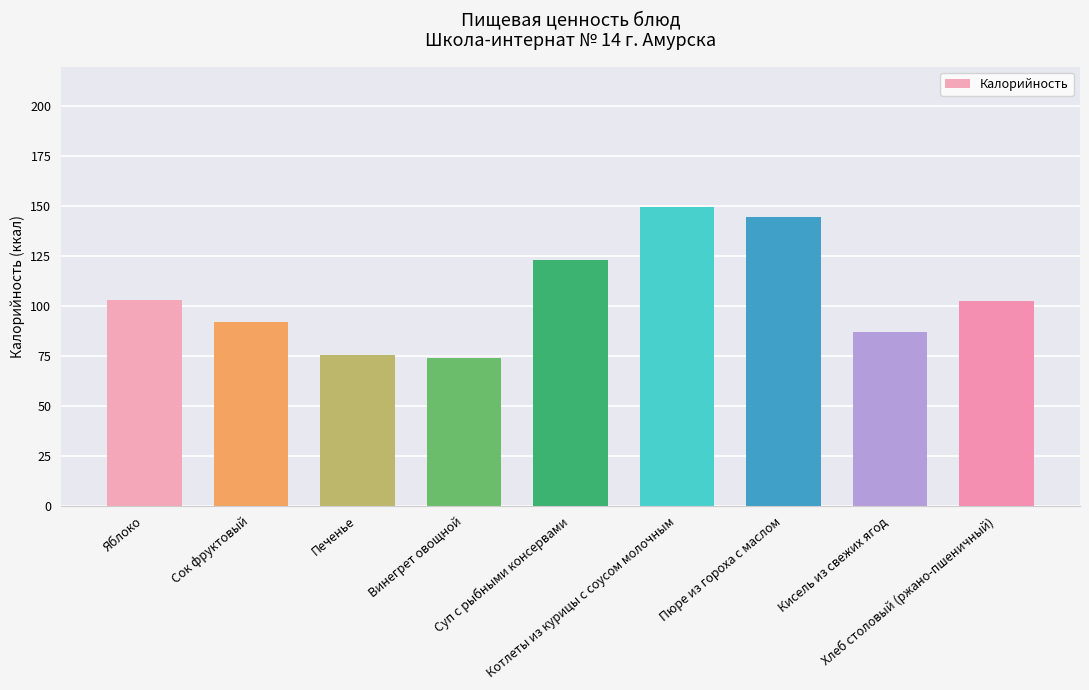

Does the chart contain stacked bars?

No